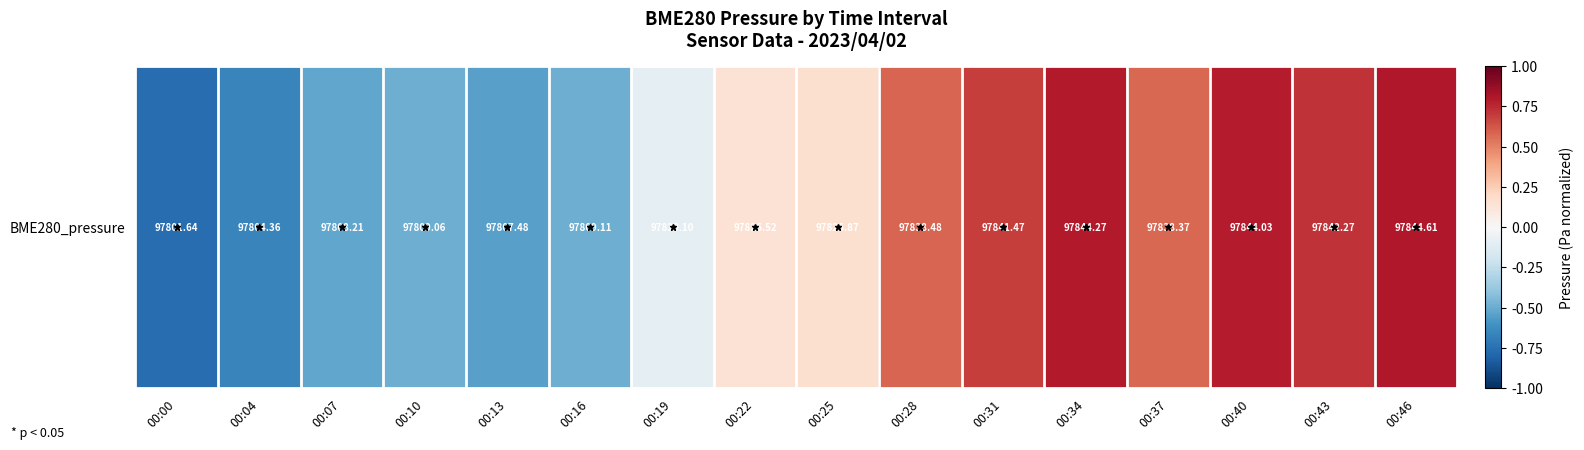

What is the sum of the values at 00:25 and 00:16?

-0.3